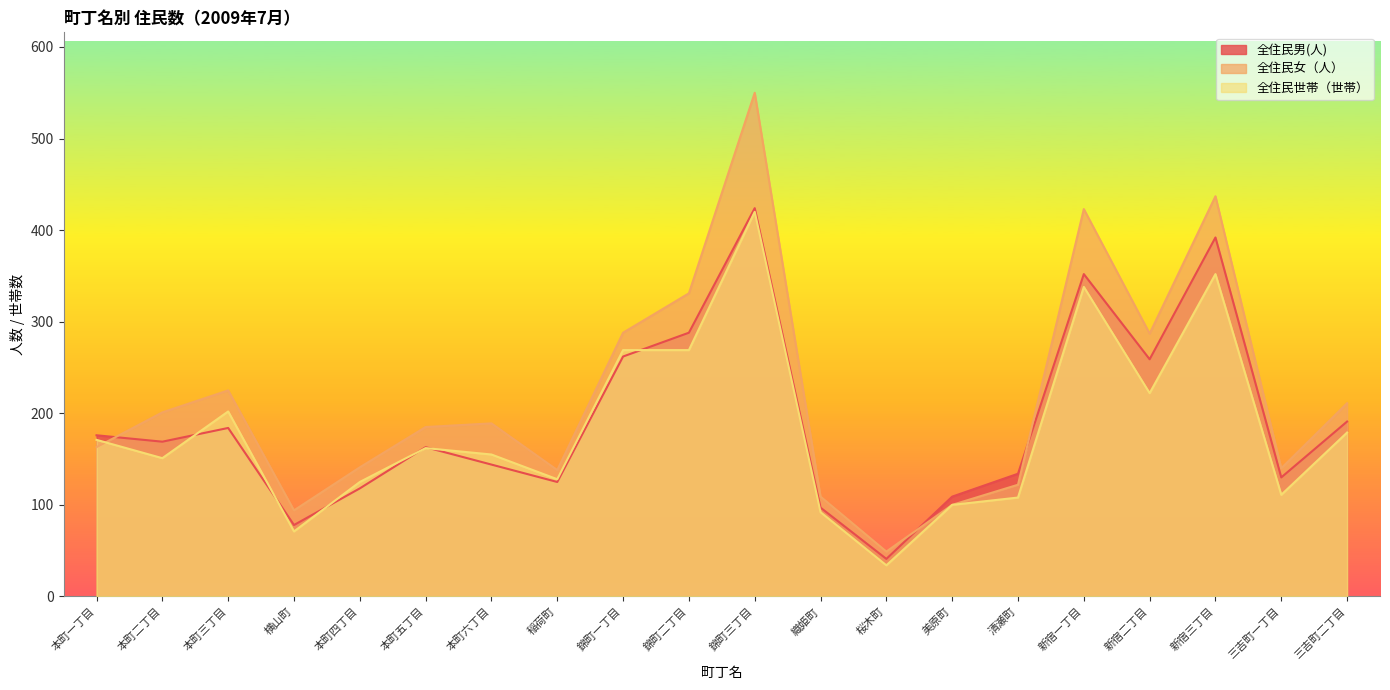

After their last crossing, which series has the higher values: 全住民女（人） or 全住民世帯（世帯）?

全住民女（人）